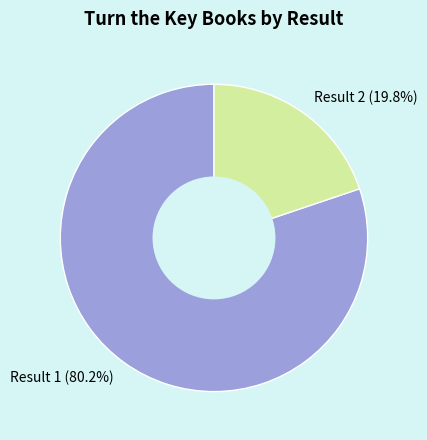

Is there a majority slice in this chart?

Yes